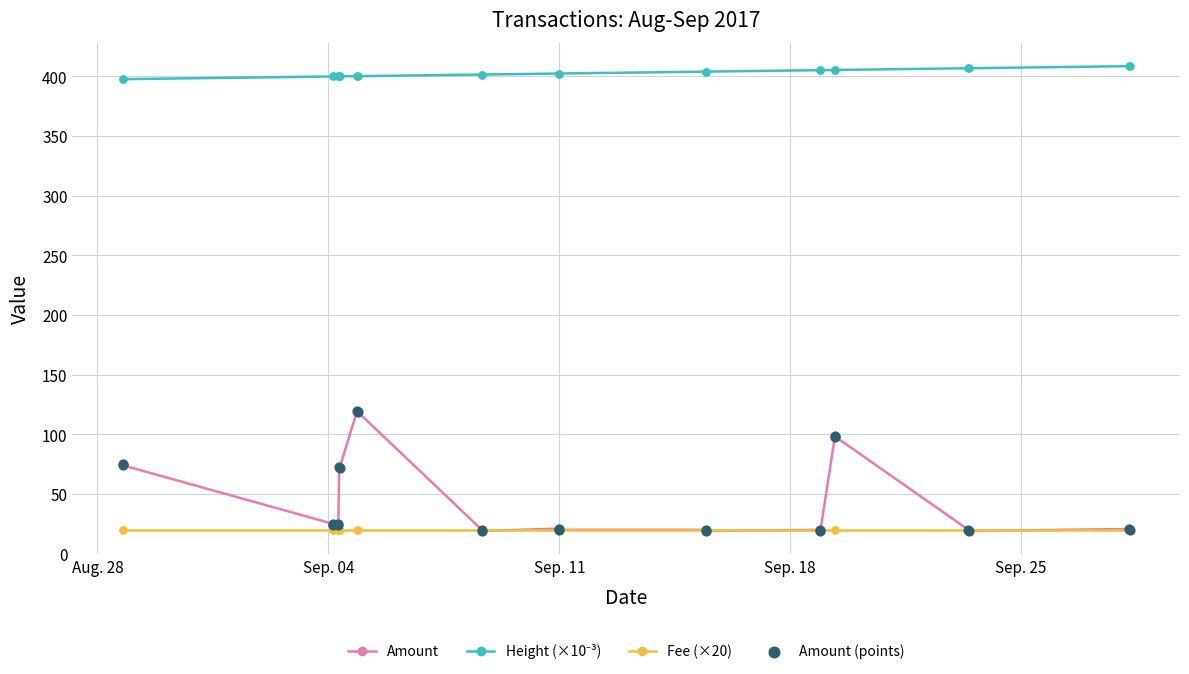

At how many categories does at least one series exceed 346?

24